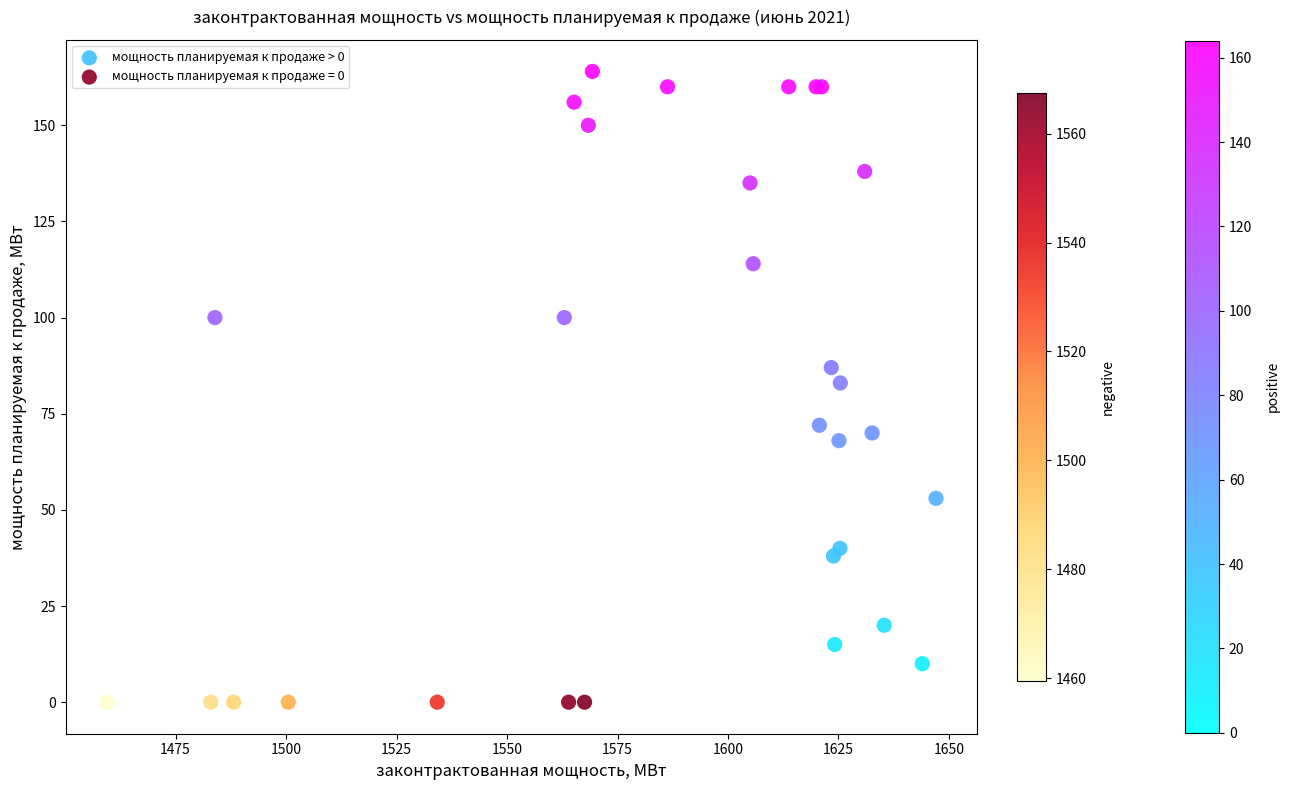

Which series reaches the maximum Y coordinate?

мощность планируемая к продаже > 0